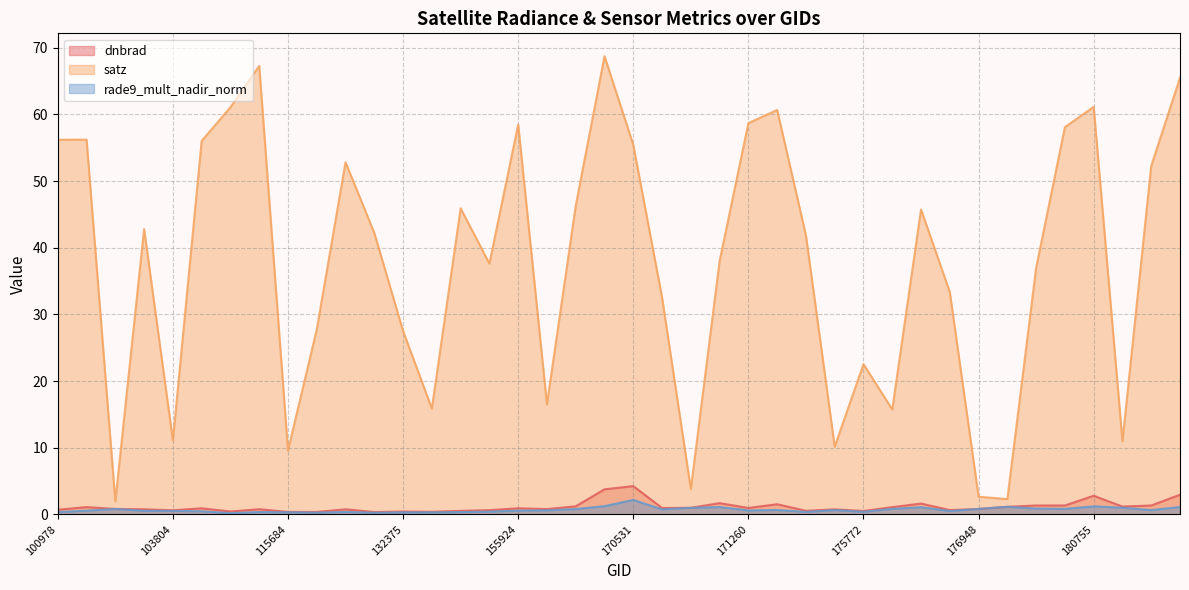

How many distinct data groups are displayed?

3